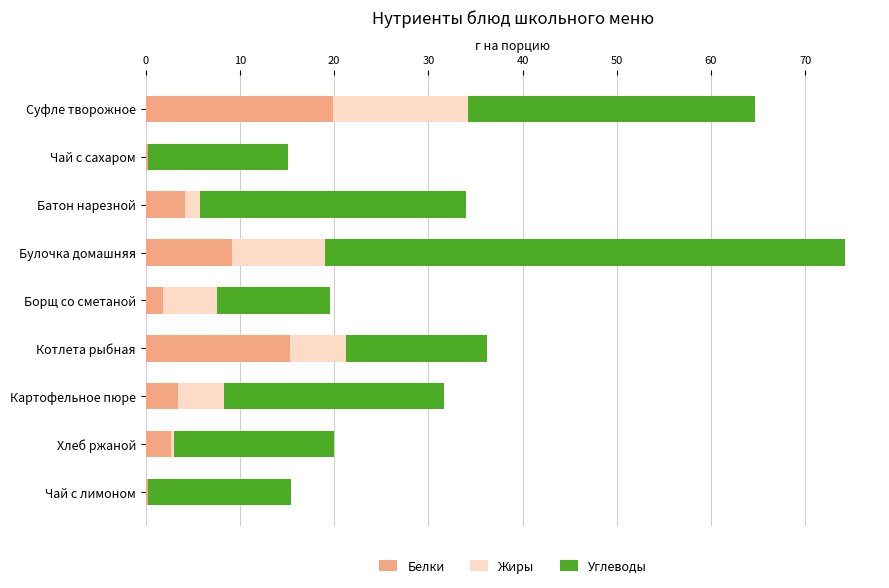

What is the total value across all series at Булочка домашняя?

74.2